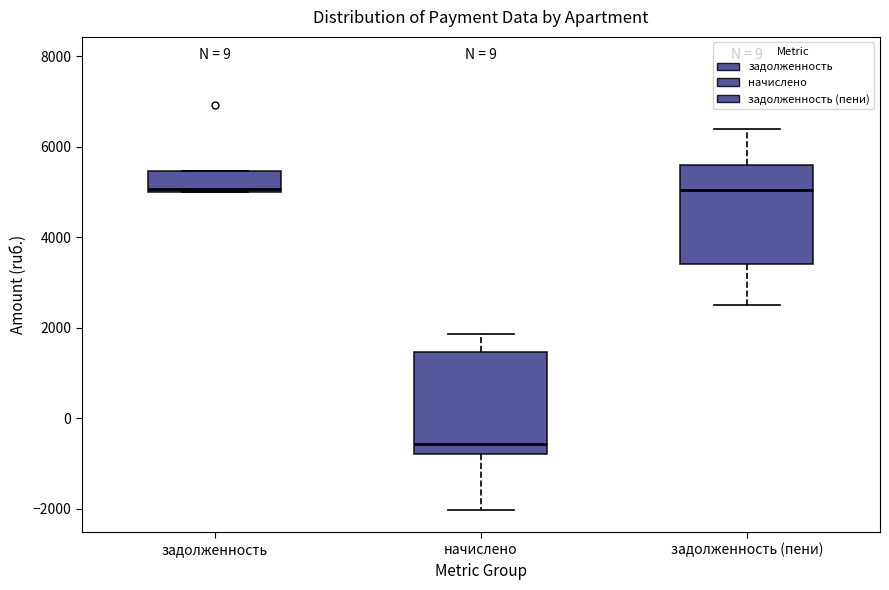

Reading left to right, transcribe this box plot: for each box, give where its median line is, the range the box spans, and where its two whiskers end, as read against the y-axis. The values are not printed on the chart, so give them approximately, as read against the axis.

задолженность: median 5000 (just above the box's lower edge), box 5000 to 5400, whiskers 5000 to 5400
начислено: median -600, box -800 to 1400, whiskers -2000 to 1800
задолженность (пени): median 5000, box 3400 to 5600, whiskers 2600 to 6400